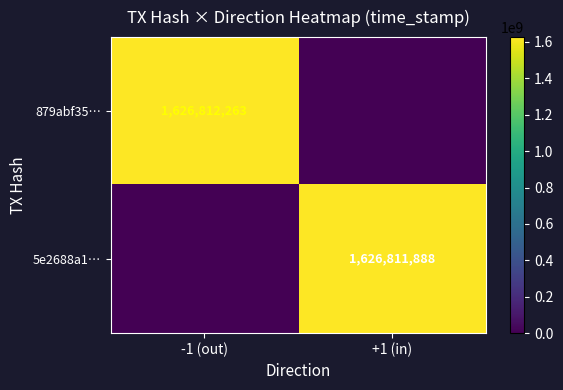

The 5e2688a1… series shows 1626811888 at +1 (in). True or false?

True